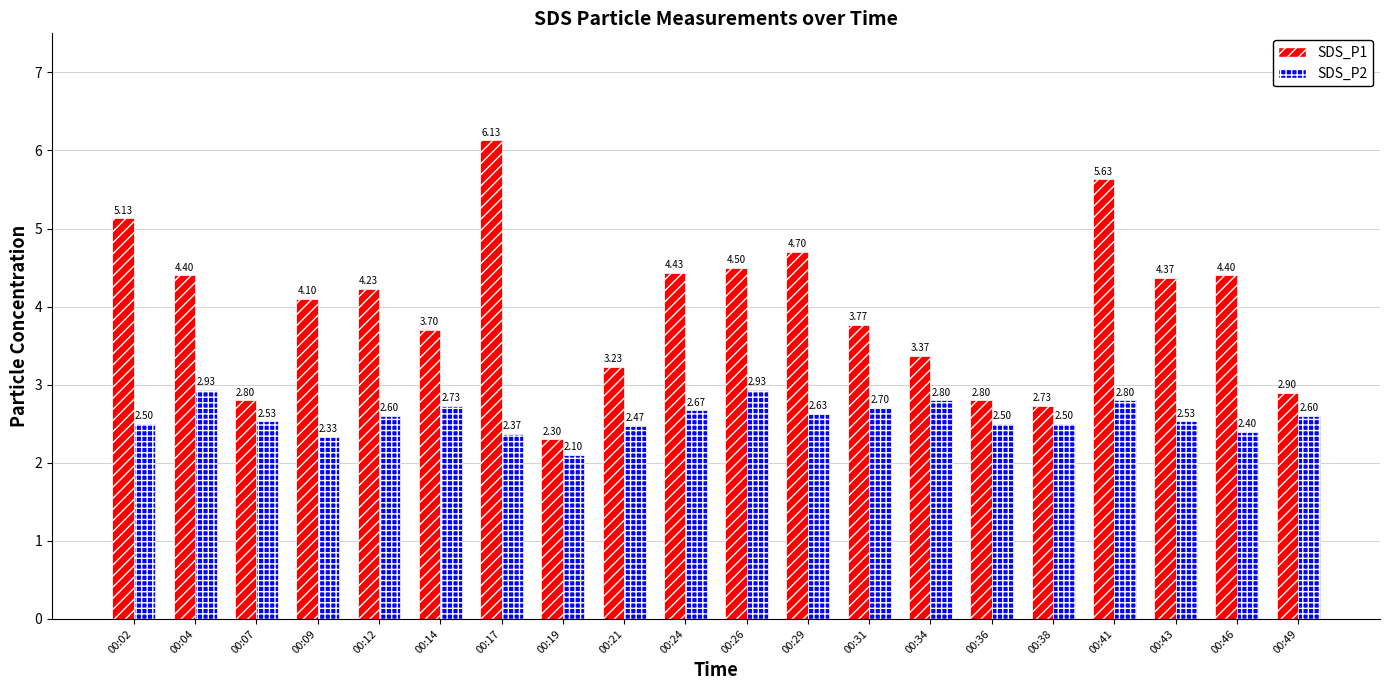

At which label does SDS_P1 reach its peak?

00:17